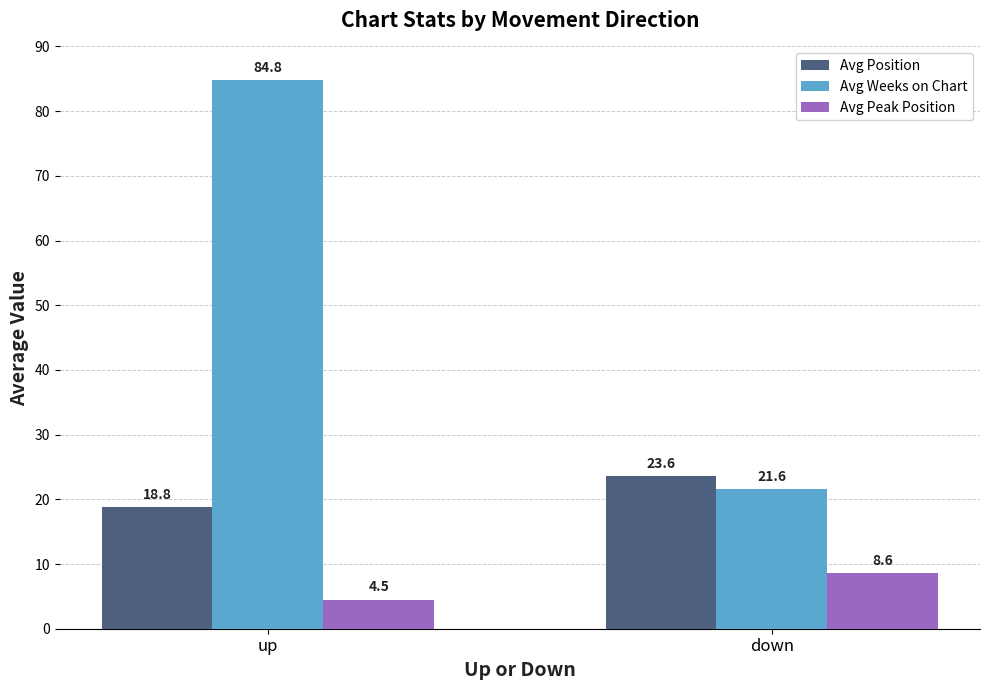

What is the sum of the Avg Position values at up and down?

42.5